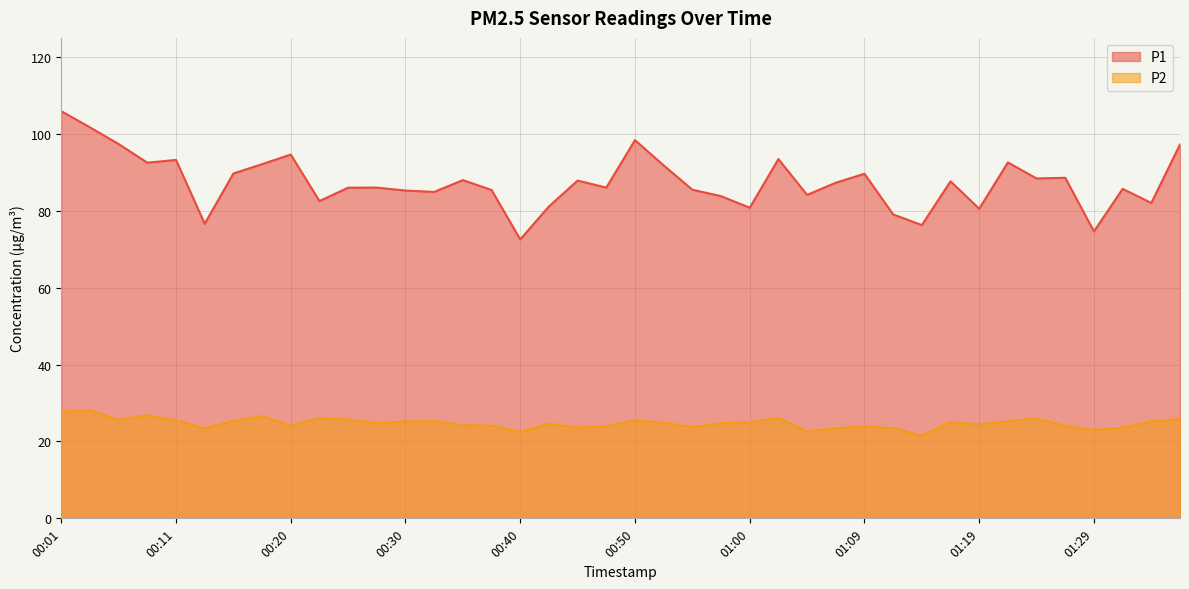

Where is the first local maximum for P2?

00:03